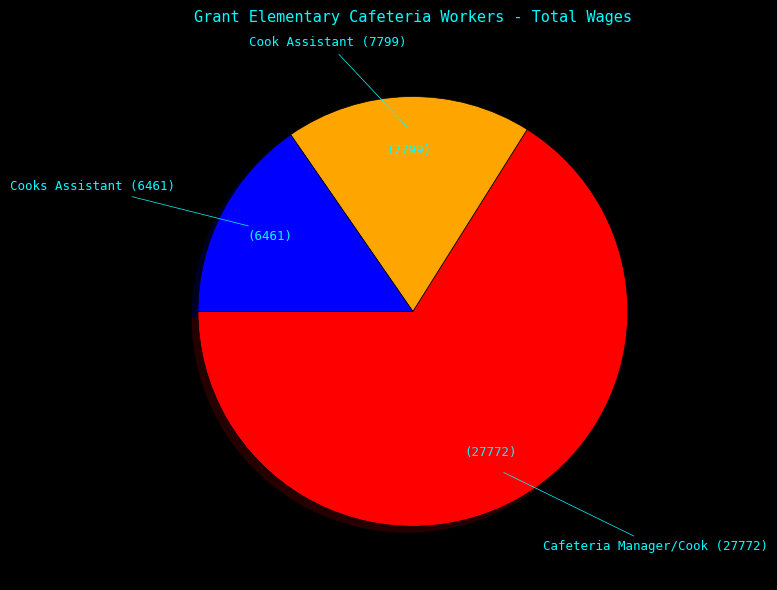

Is there any slice that represents more than half of the pie?

Yes